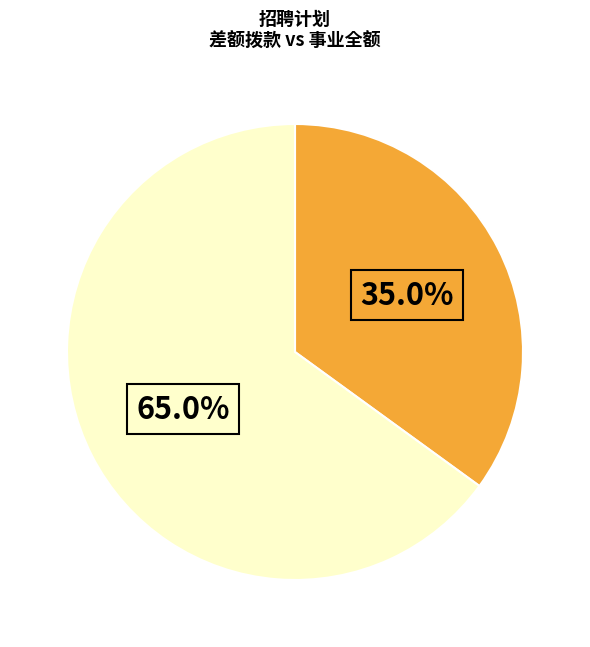

Does any single category account for the majority?

Yes